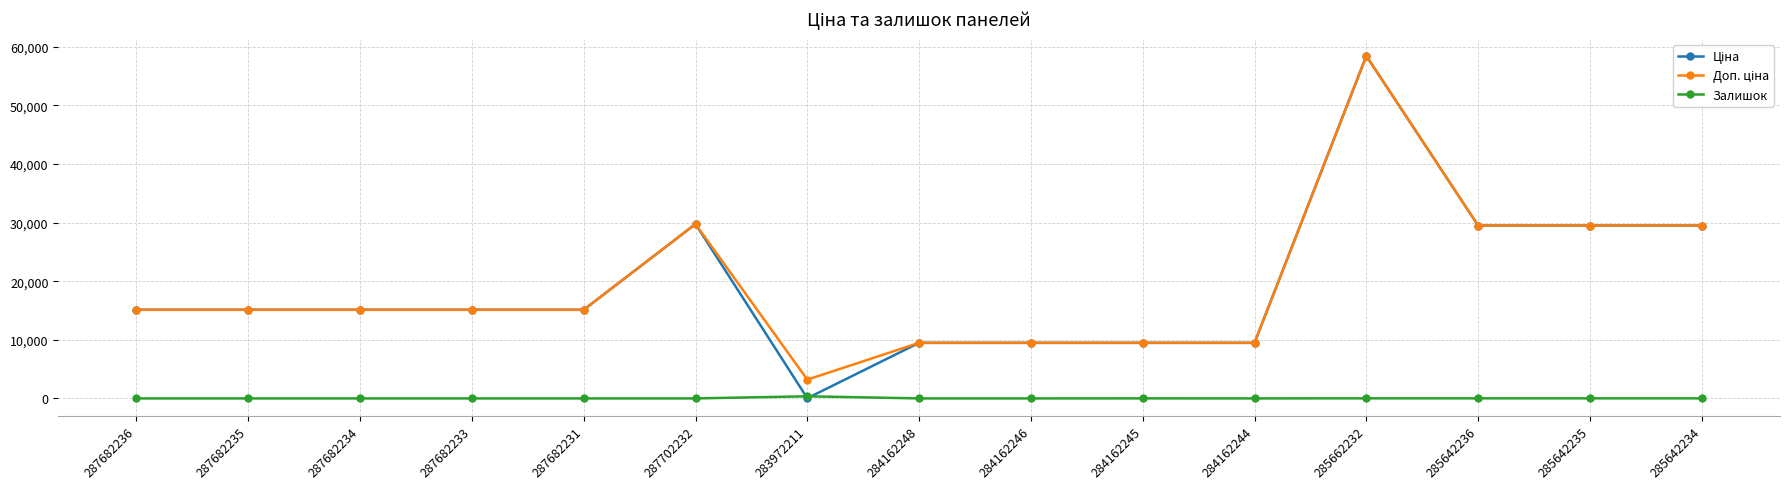

What is the total value across all series at 287682235?

30240.0